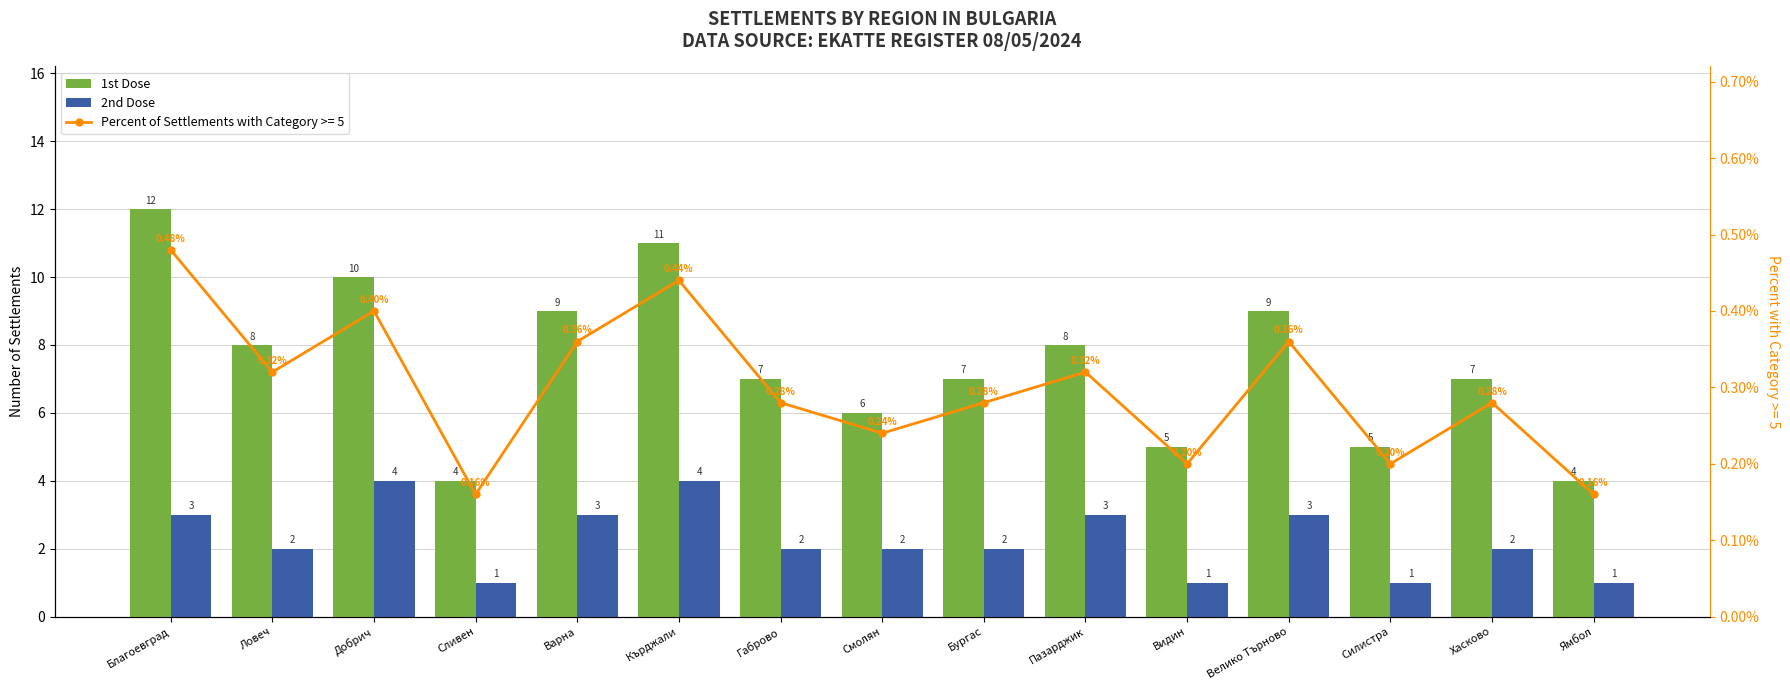

Which category has the highest value in the 2nd Dose series?

Добрич